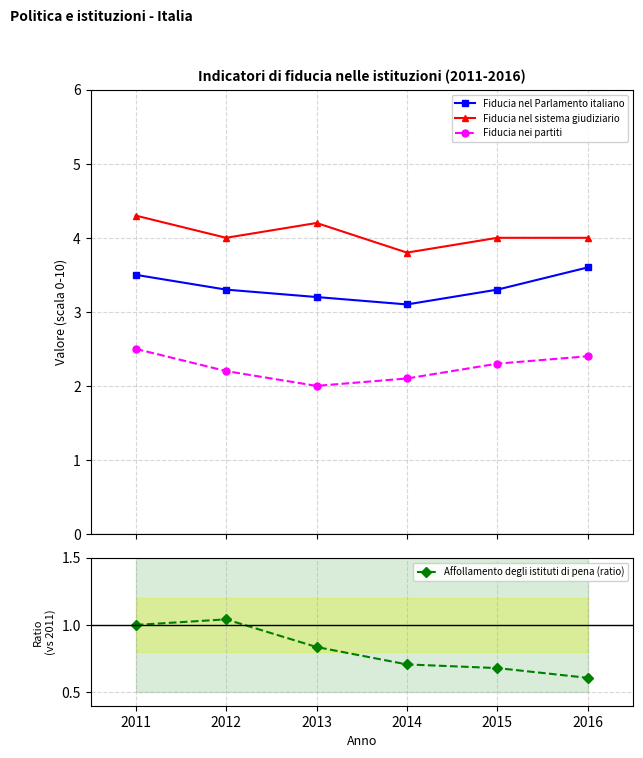

At 2014, list the series in order from smallest to largest.

Affollamento degli istituti di pena (ratio), Fiducia nei partiti, Fiducia nel Parlamento italiano, Fiducia nel sistema giudiziario